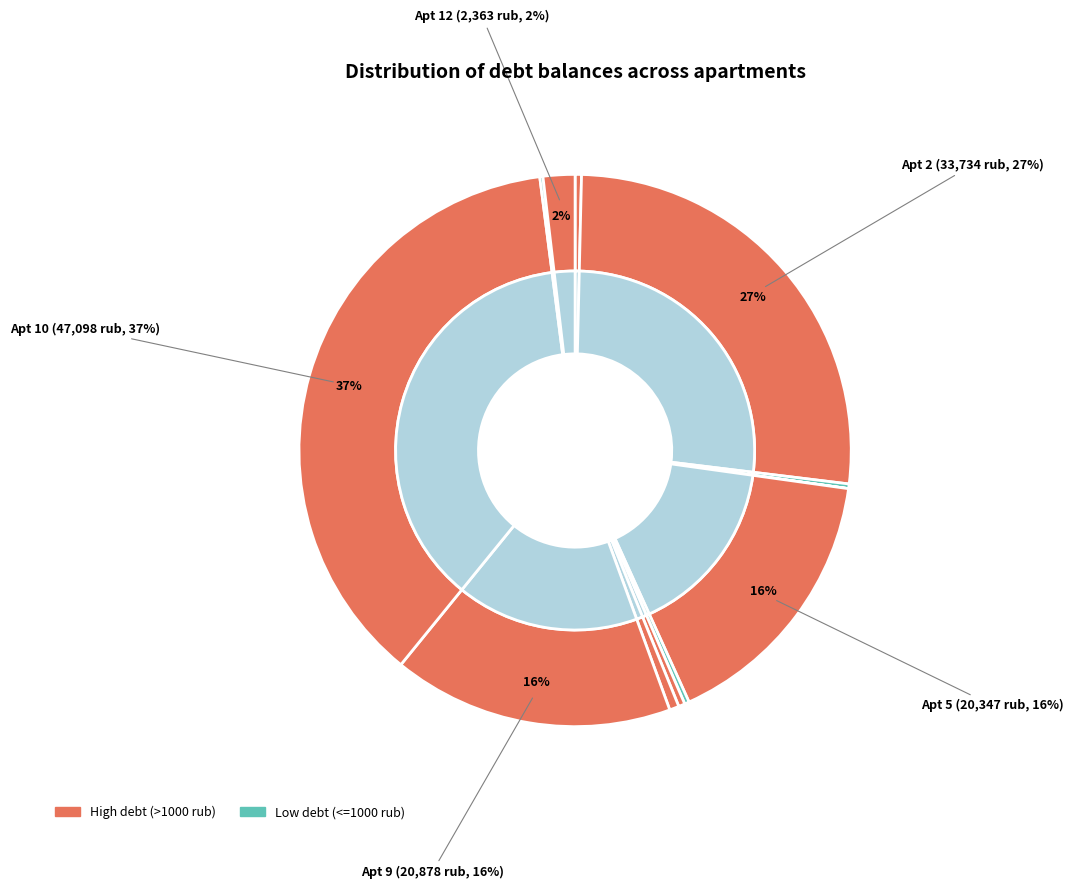

Combined, what portion of the pie is 5 and 10?

53.1%